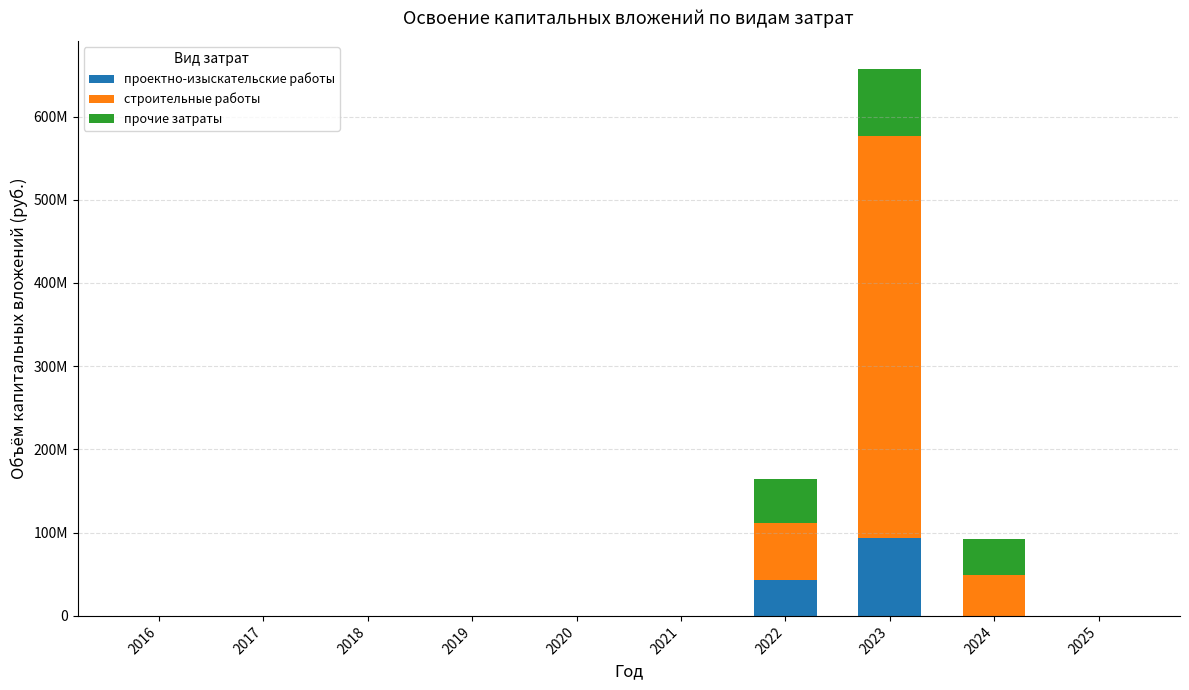

What is the difference between the проектно-изыскательские работы values at 2016 and 2022?

42982000